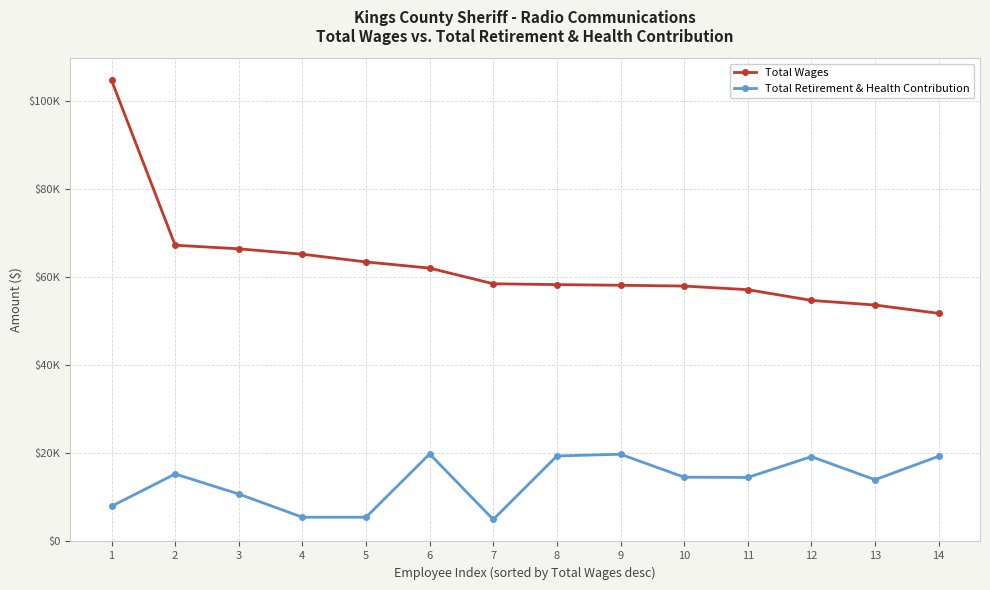

Does the chart have visible grid lines?

Yes